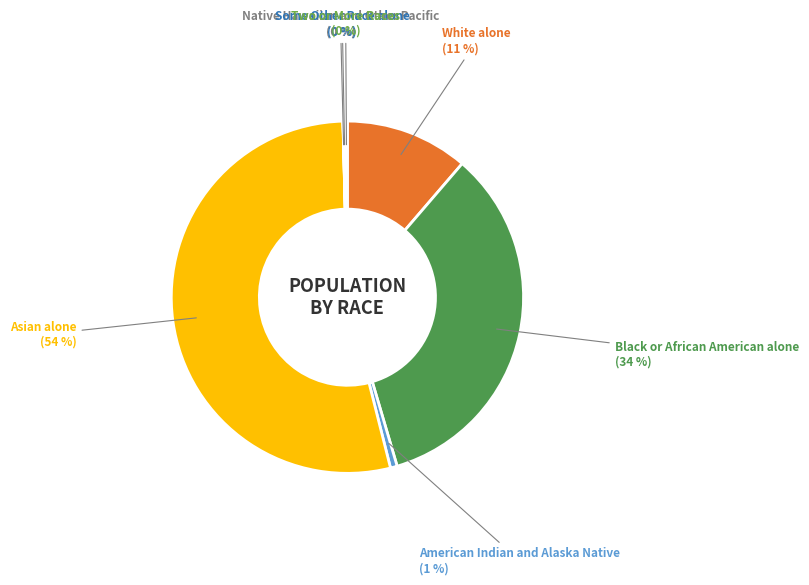

Is the sum of Black or African American alone and American Indian and Alaska Native greater than half?

No